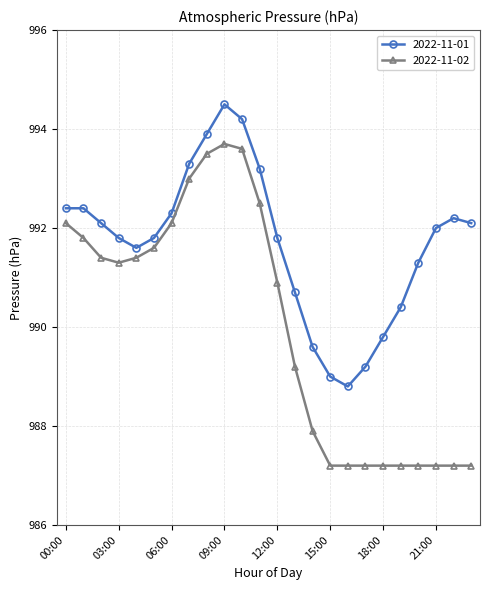

What is the difference between the second highest and minimum values in the 2022-11-01 series?

5.4